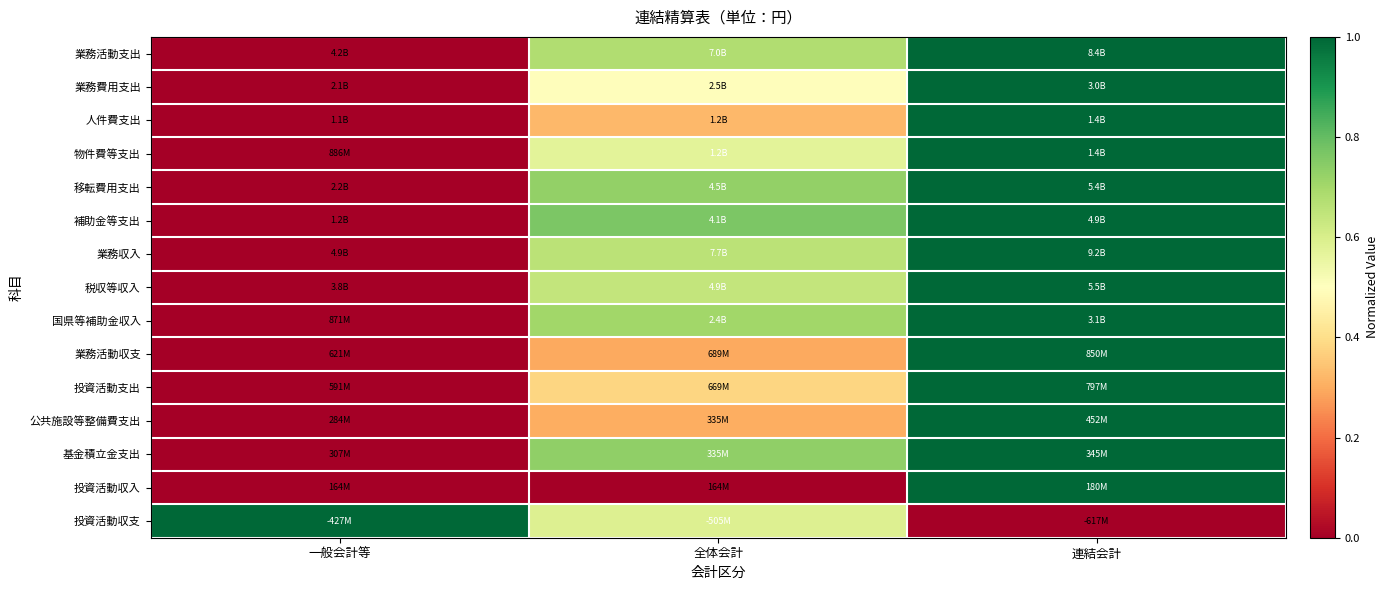

Between 一般会計等 and 全体会計, which series saw the biggest shift?

補助金等支出